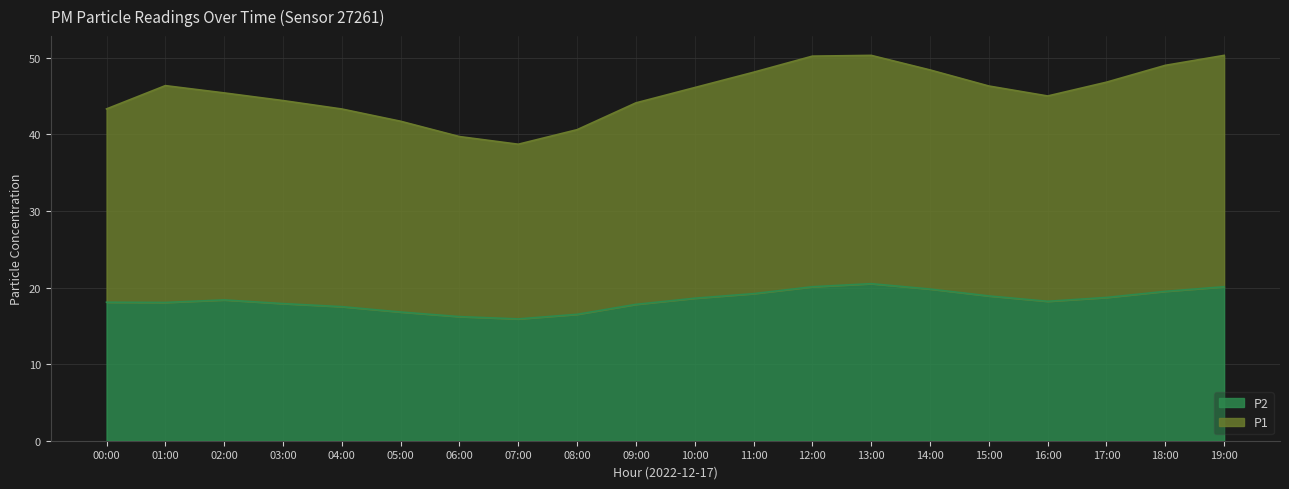

What is the maximum value for P1?

50.3